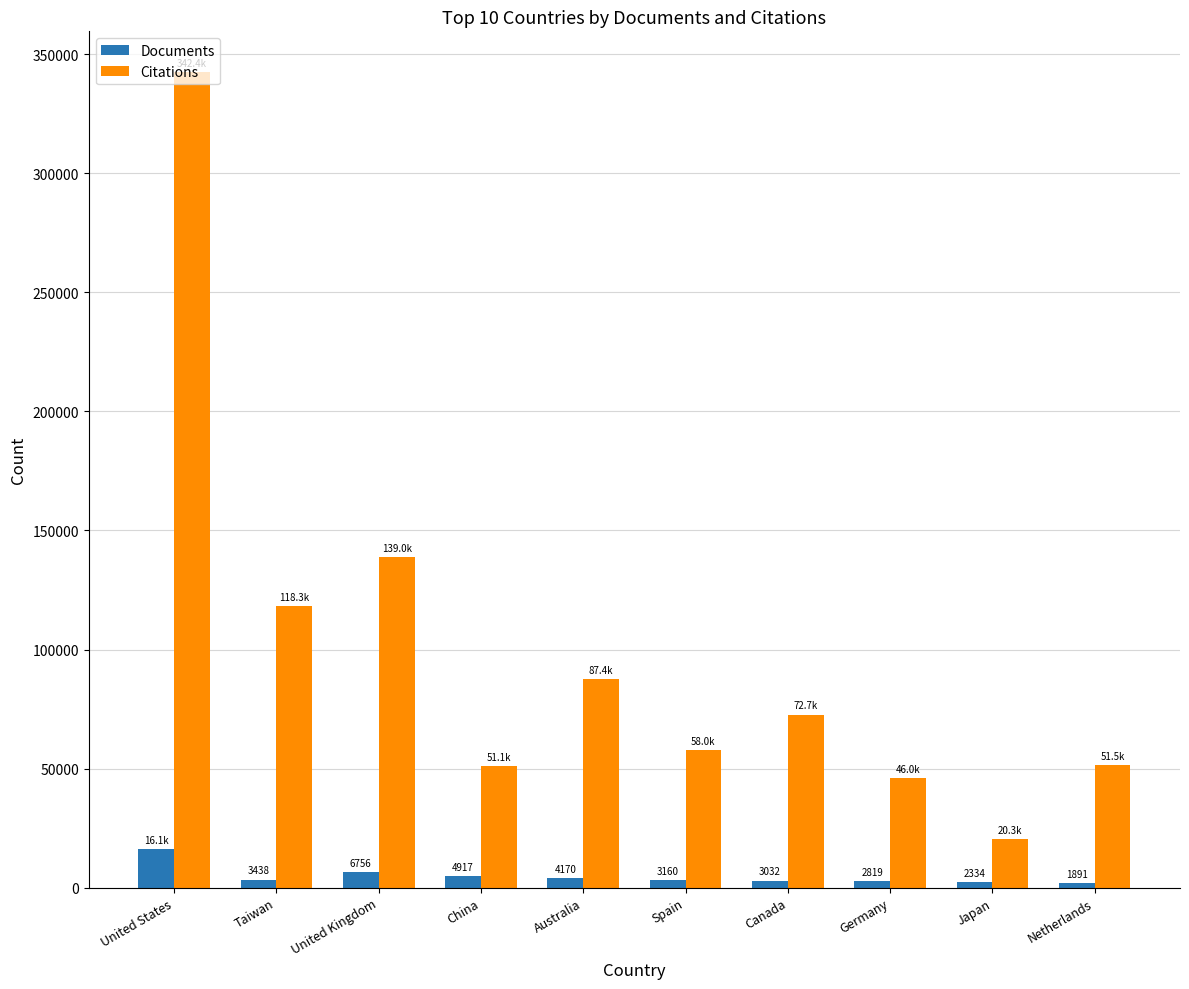

Are the bars horizontal?

No